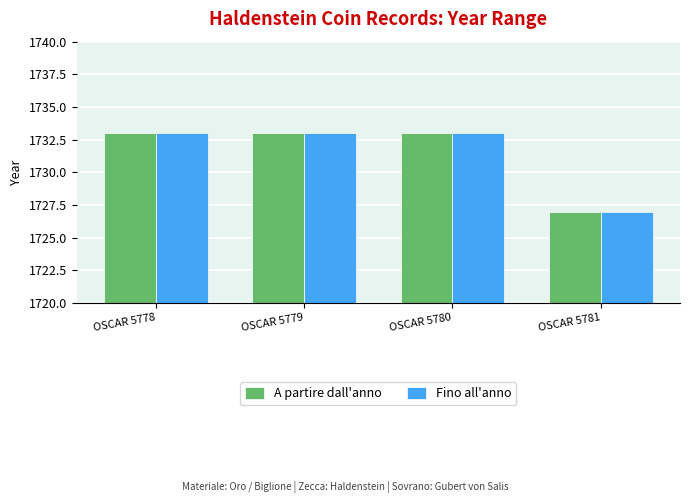

Which label corresponds to the smallest value in the chart?

OSCAR 5781